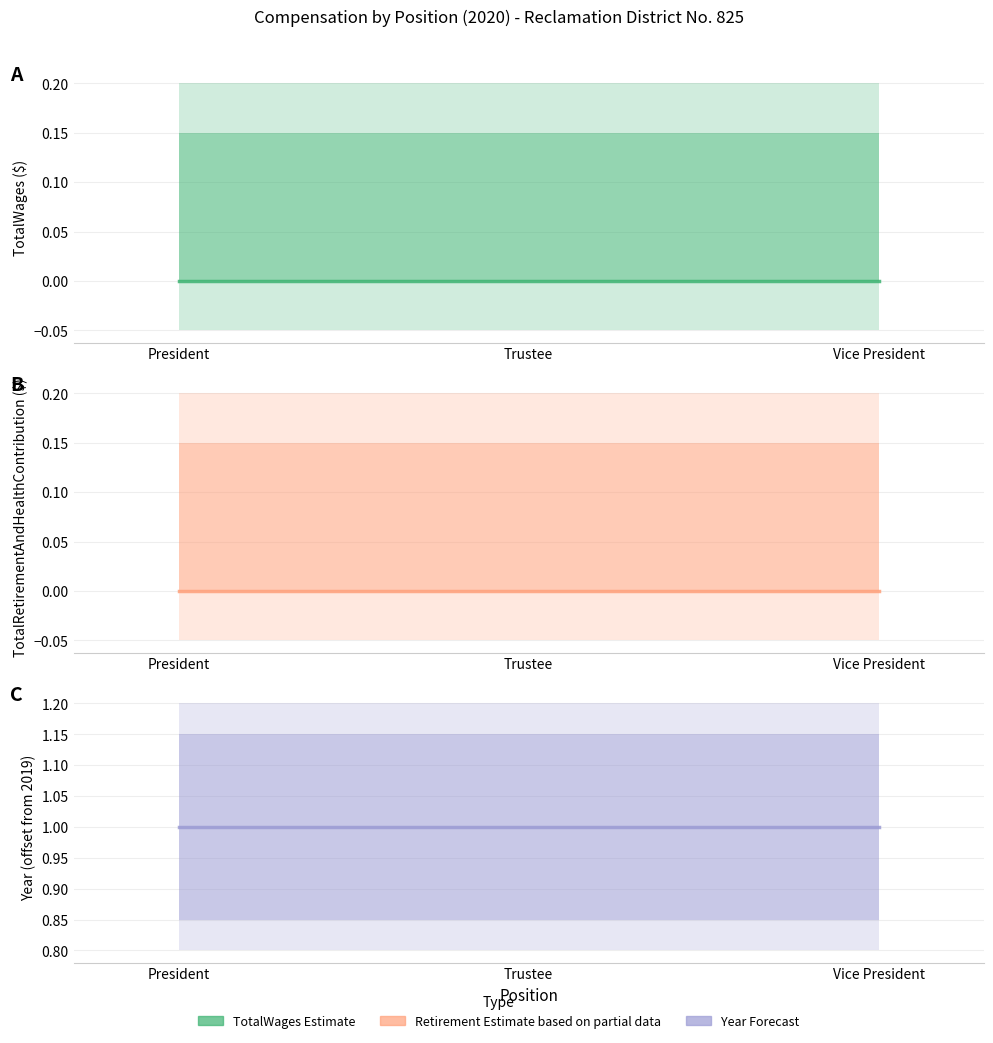

Does the chart have visible grid lines?

Yes